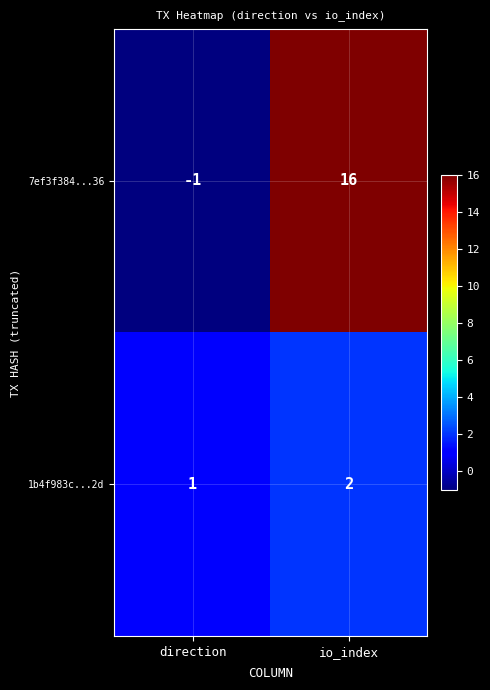

At io_index, list the series in order from smallest to largest.

1b4f983c...2d, 7ef3f384...36